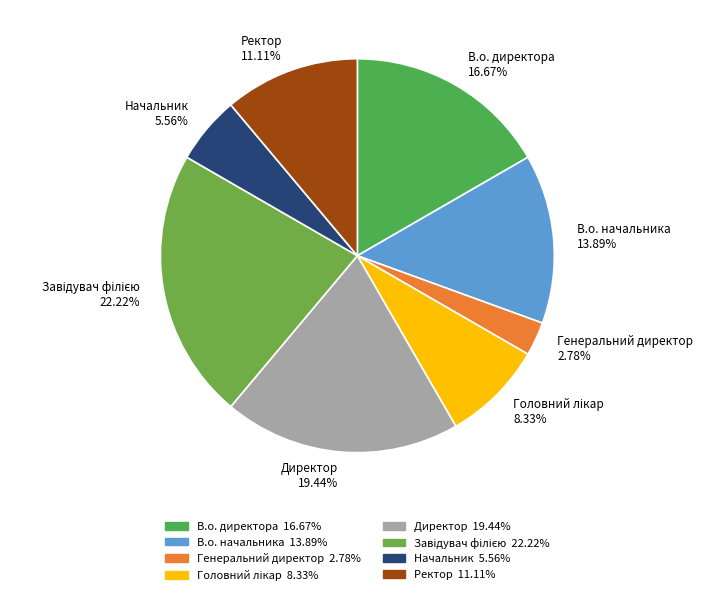

Is there any slice that represents more than half of the pie?

No